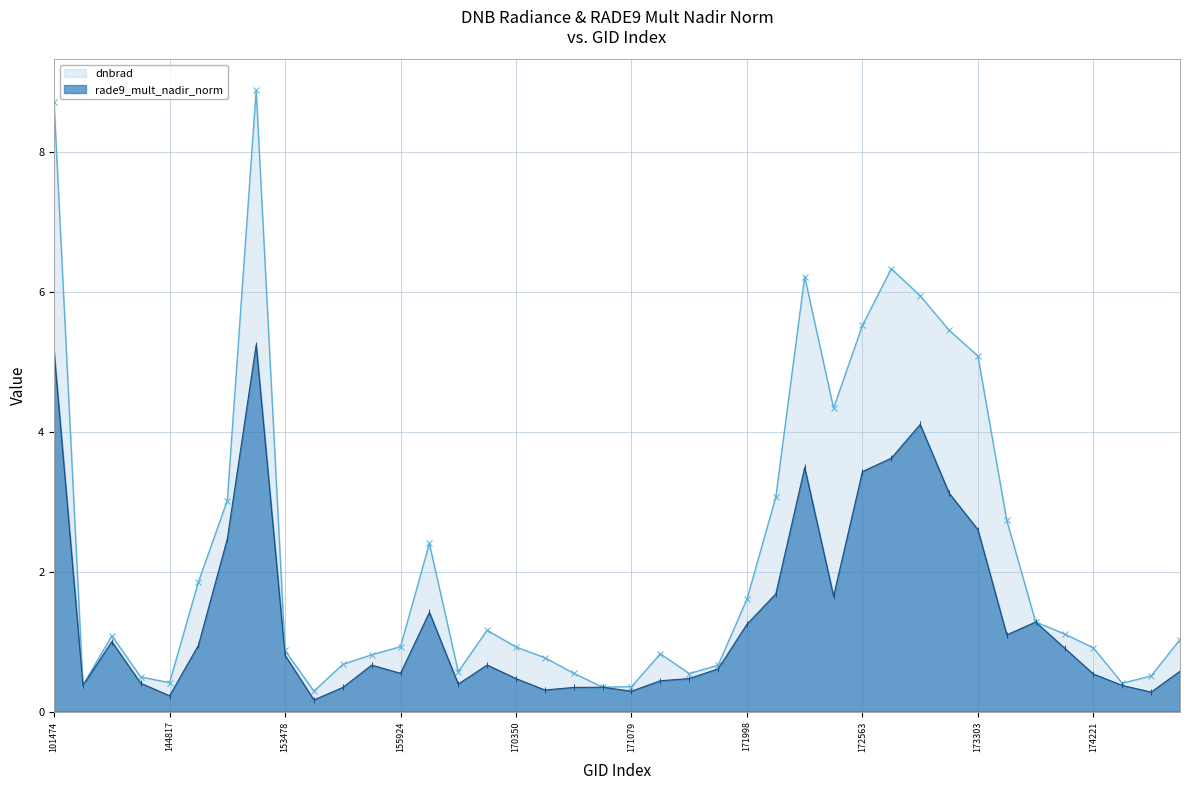

Which series has the largest total across all categories?

dnbrad